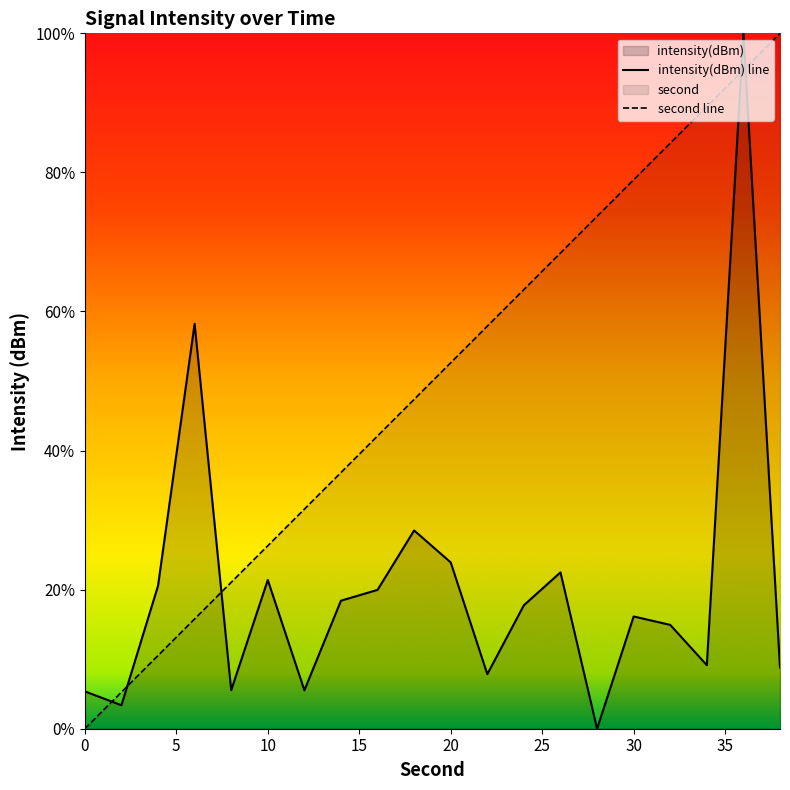

How many interior local valleys does the intensity(dBm) line series have?

6